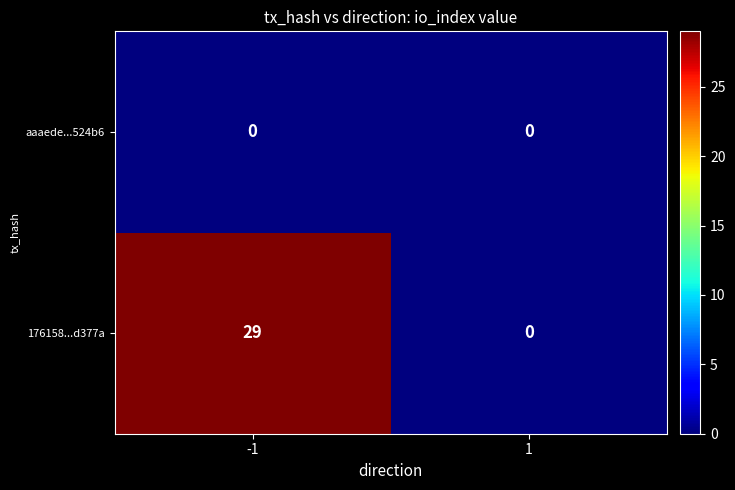

What is the greatest value displayed?

29